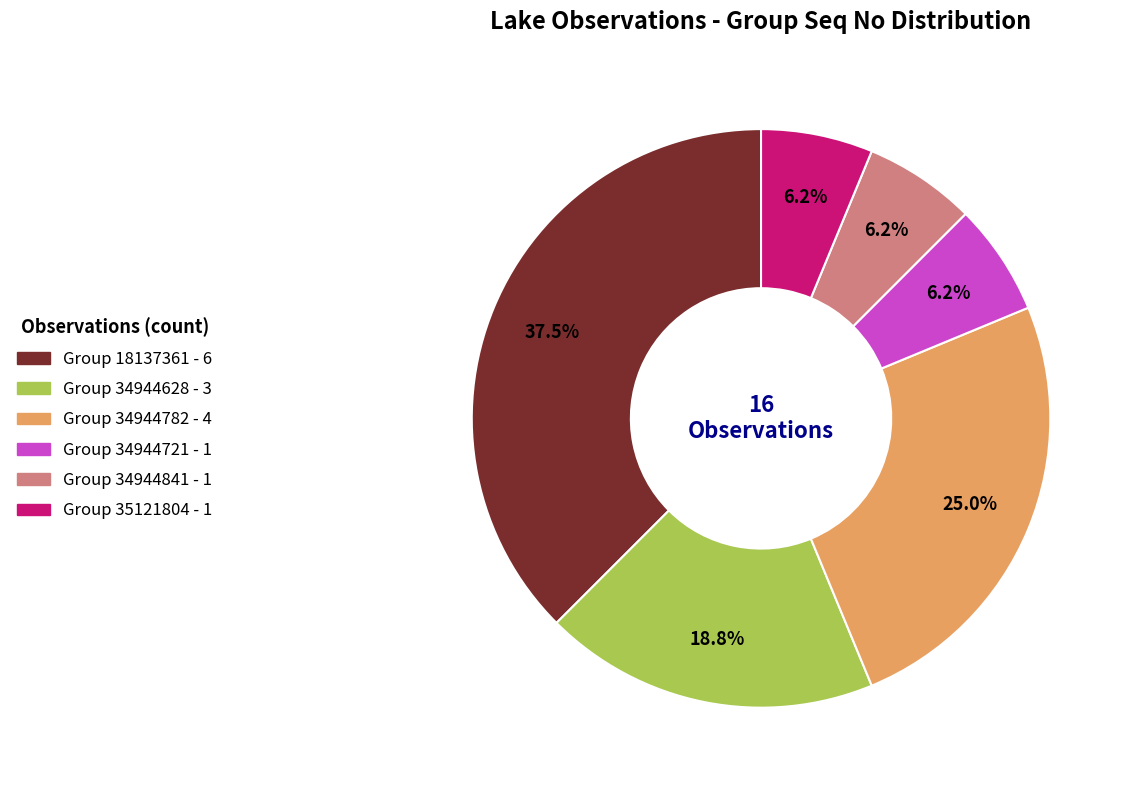

Is there a majority slice in this chart?

No